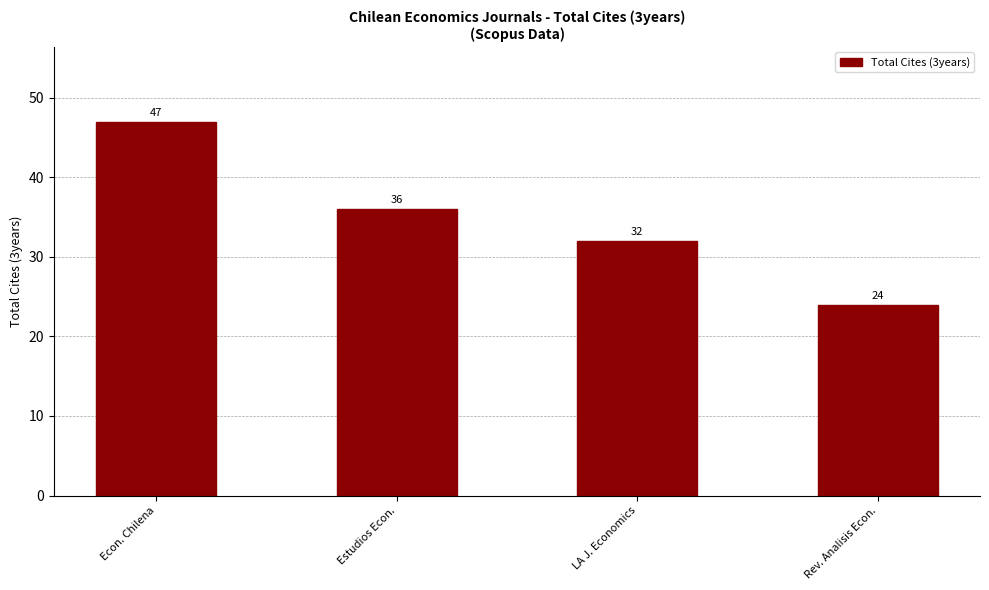

What position from the left is Estudios Econ.?

2